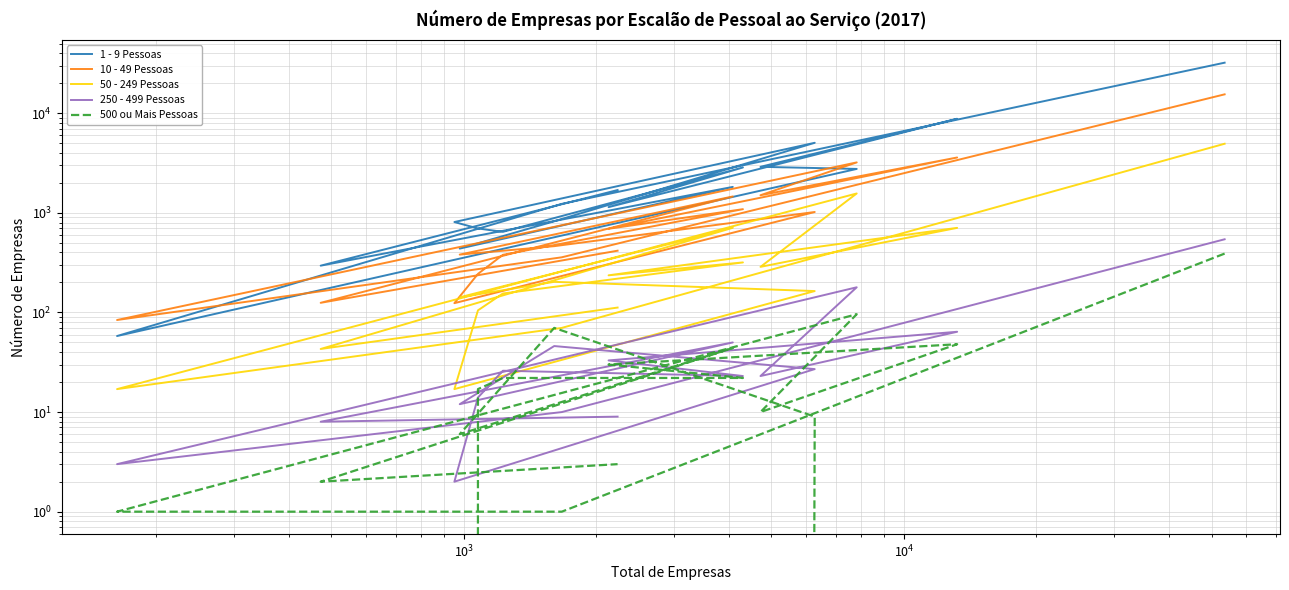

Is this an area chart (filled region under the line)?

No